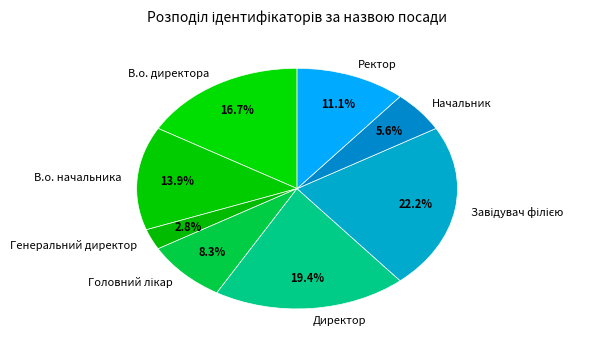

Does any single category account for the majority?

No